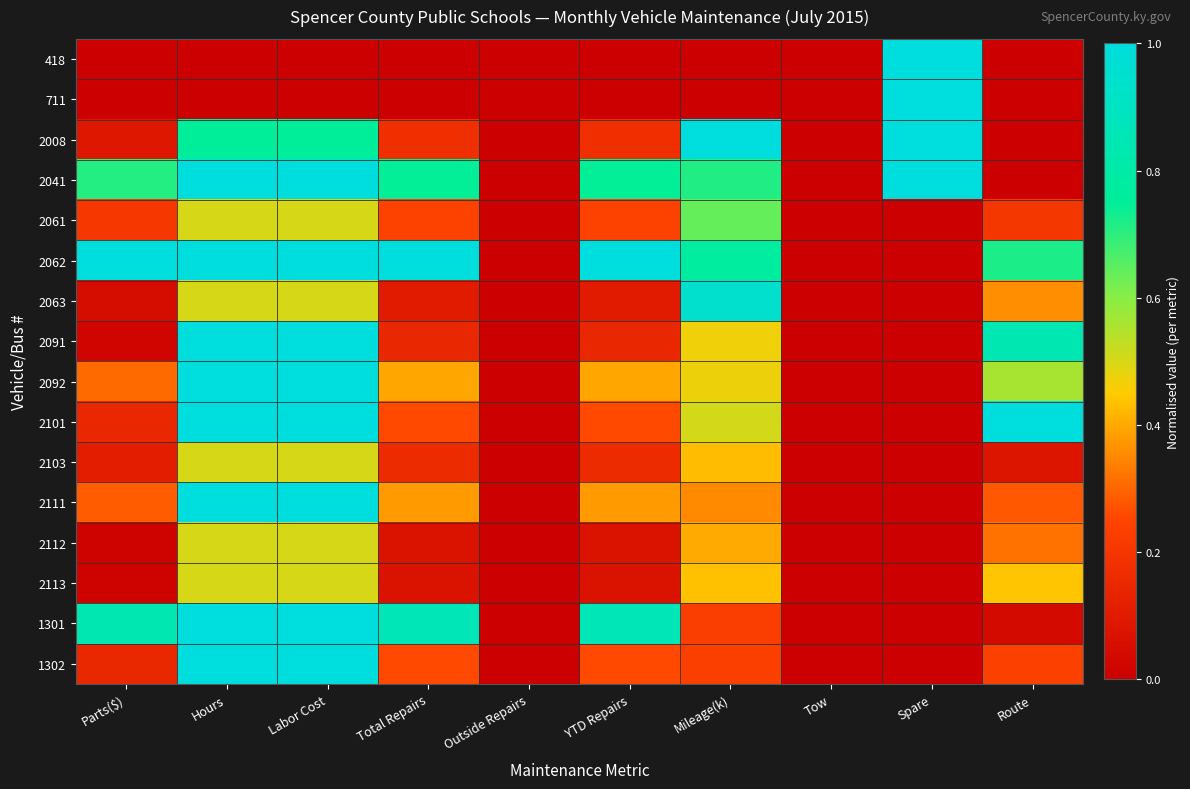

Reading left to right, what are all the values shown in this chart?

418: Parts($)=0.0	Hours=0.0	Labor Cost=0.0	Total Repairs=0.0	Outside Repairs=0.0	YTD Repairs=0.0	Mileage(k)=0.0	Tow=0.0	Spare=1.0	Route=0.0
711: Parts($)=0.0	Hours=0.0	Labor Cost=0.0	Total Repairs=0.0	Outside Repairs=0.0	YTD Repairs=0.0	Mileage(k)=0.0	Tow=0.0	Spare=1.0	Route=0.0
2008: Parts($)=0.1	Hours=0.8	Labor Cost=0.8	Total Repairs=0.2	Outside Repairs=0.0	YTD Repairs=0.2	Mileage(k)=1.0	Tow=0.0	Spare=1.0	Route=0.0
2041: Parts($)=0.7	Hours=1.0	Labor Cost=1.0	Total Repairs=0.7	Outside Repairs=0.0	YTD Repairs=0.7	Mileage(k)=0.7	Tow=0.0	Spare=1.0	Route=0.0
2061: Parts($)=0.2	Hours=0.5	Labor Cost=0.5	Total Repairs=0.2	Outside Repairs=0.0	YTD Repairs=0.2	Mileage(k)=0.6	Tow=0.0	Spare=0.0	Route=0.2
2062: Parts($)=1.0	Hours=1.0	Labor Cost=1.0	Total Repairs=1.0	Outside Repairs=0.0	YTD Repairs=1.0	Mileage(k)=0.8	Tow=0.0	Spare=0.0	Route=0.7
2063: Parts($)=0.0	Hours=0.5	Labor Cost=0.5	Total Repairs=0.1	Outside Repairs=0.0	YTD Repairs=0.1	Mileage(k)=0.9	Tow=0.0	Spare=0.0	Route=0.4
2091: Parts($)=0.0	Hours=1.0	Labor Cost=1.0	Total Repairs=0.1	Outside Repairs=0.0	YTD Repairs=0.1	Mileage(k)=0.5	Tow=0.0	Spare=0.0	Route=0.8
2092: Parts($)=0.3	Hours=1.0	Labor Cost=1.0	Total Repairs=0.4	Outside Repairs=0.0	YTD Repairs=0.4	Mileage(k)=0.5	Tow=0.0	Spare=0.0	Route=0.6
2101: Parts($)=0.1	Hours=1.0	Labor Cost=1.0	Total Repairs=0.3	Outside Repairs=0.0	YTD Repairs=0.3	Mileage(k)=0.5	Tow=0.0	Spare=0.0	Route=1.0
2103: Parts($)=0.1	Hours=0.5	Labor Cost=0.5	Total Repairs=0.2	Outside Repairs=0.0	YTD Repairs=0.2	Mileage(k)=0.4	Tow=0.0	Spare=0.0	Route=0.1
2111: Parts($)=0.3	Hours=1.0	Labor Cost=1.0	Total Repairs=0.4	Outside Repairs=0.0	YTD Repairs=0.4	Mileage(k)=0.4	Tow=0.0	Spare=0.0	Route=0.3
2112: Parts($)=0.0	Hours=0.5	Labor Cost=0.5	Total Repairs=0.1	Outside Repairs=0.0	YTD Repairs=0.1	Mileage(k)=0.4	Tow=0.0	Spare=0.0	Route=0.3
2113: Parts($)=0.0	Hours=0.5	Labor Cost=0.5	Total Repairs=0.1	Outside Repairs=0.0	YTD Repairs=0.1	Mileage(k)=0.4	Tow=0.0	Spare=0.0	Route=0.4
1301: Parts($)=0.8	Hours=1.0	Labor Cost=1.0	Total Repairs=0.9	Outside Repairs=0.0	YTD Repairs=0.9	Mileage(k)=0.2	Tow=0.0	Spare=0.0	Route=0.0
1302: Parts($)=0.2	Hours=1.0	Labor Cost=1.0	Total Repairs=0.3	Outside Repairs=0.0	YTD Repairs=0.3	Mileage(k)=0.2	Tow=0.0	Spare=0.0	Route=0.2